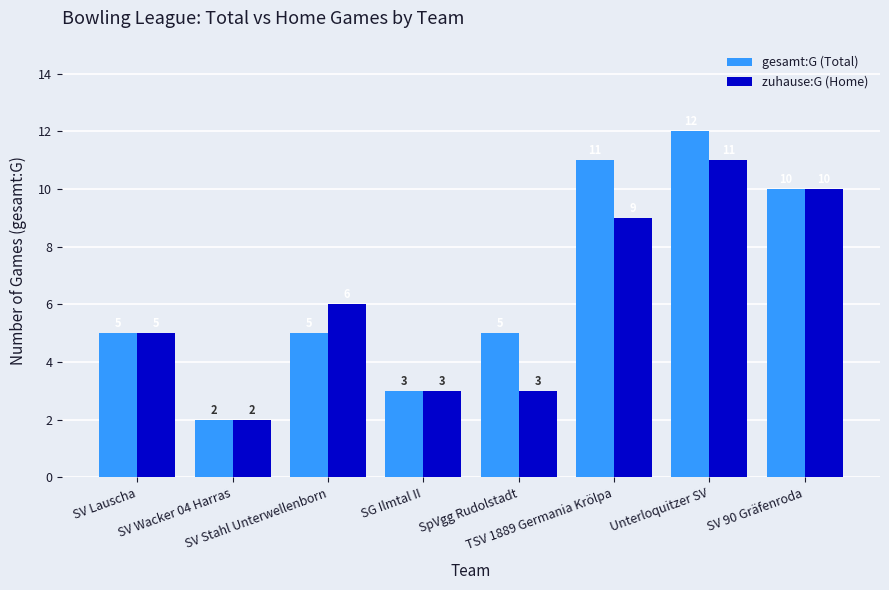

Which label corresponds to the smallest value in the chart?

SV Wacker 04 Harras